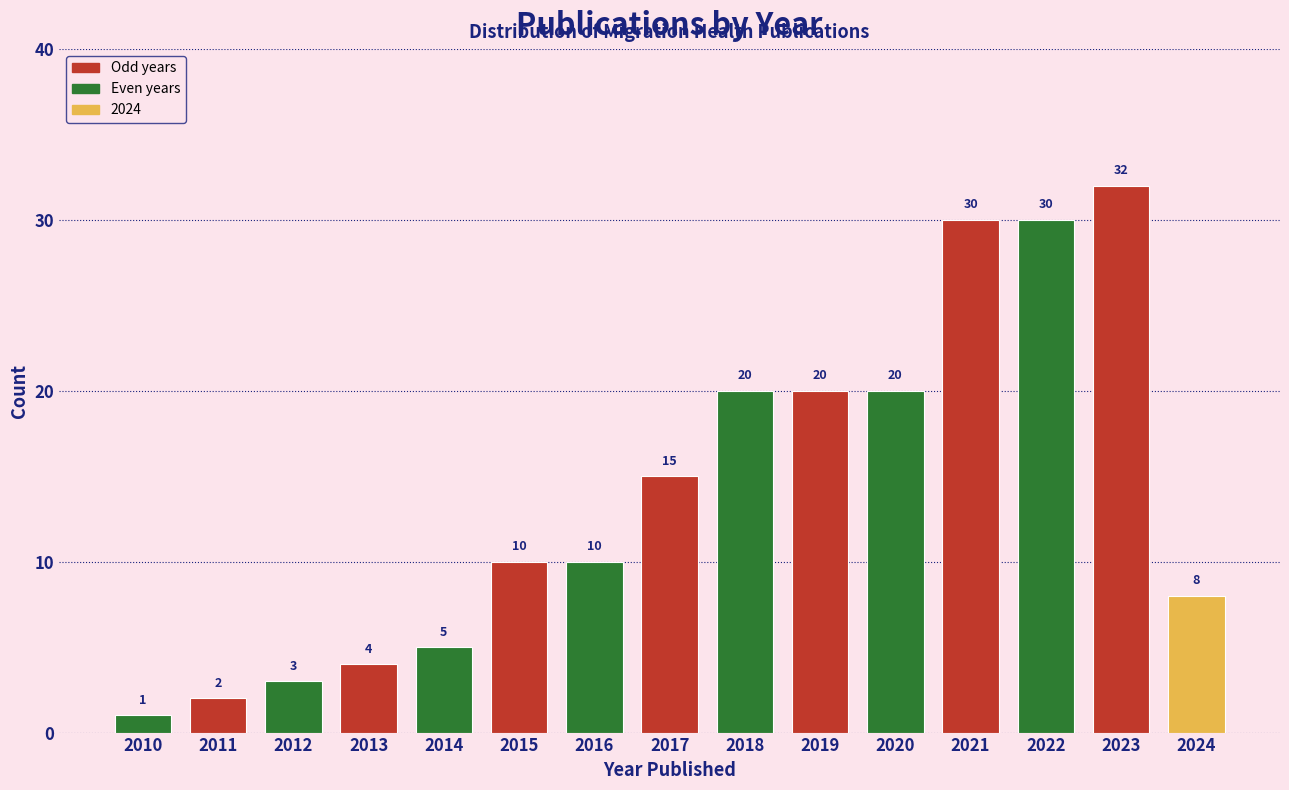

Reading left to right, transcribe all the data shown in this chart.

2010=1	2011=2	2012=3	2013=4	2014=5	2015=10	2016=10	2017=15	2018=20	2019=20	2020=20	2021=30	2022=30	2023=32	2024=8